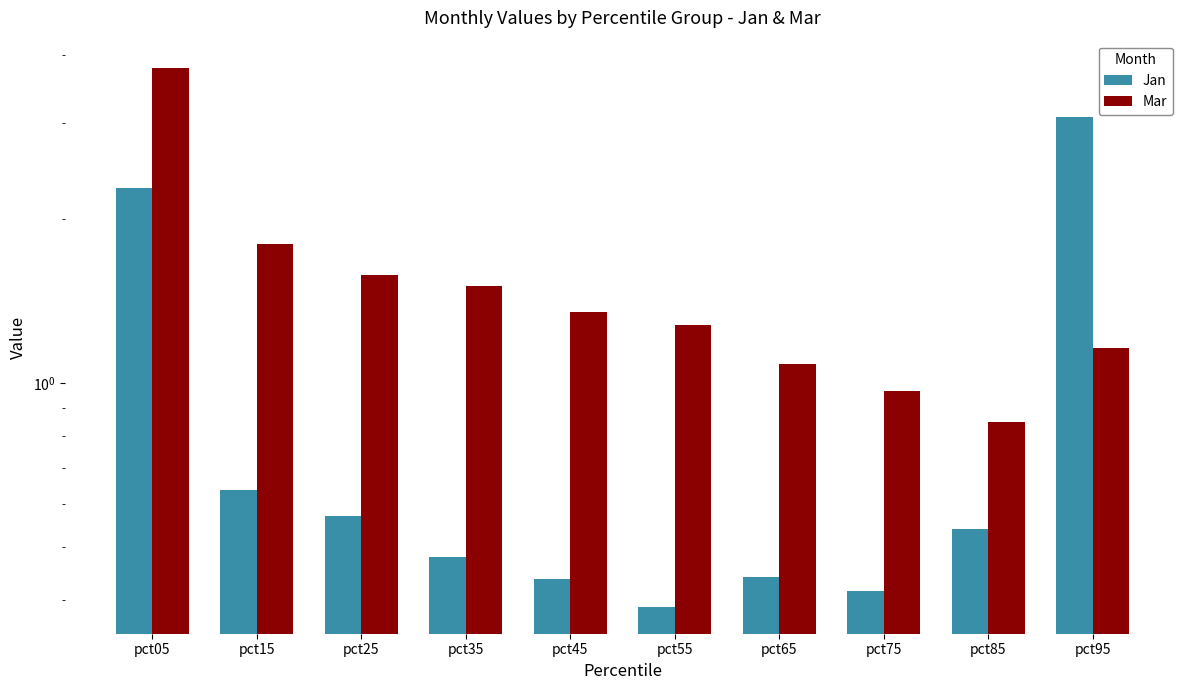

How many groups of bars are there?

10